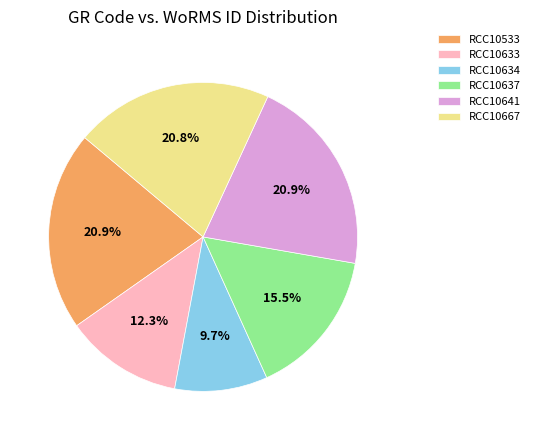

True or false: RCC10641 accounts for 14% of the total.

False